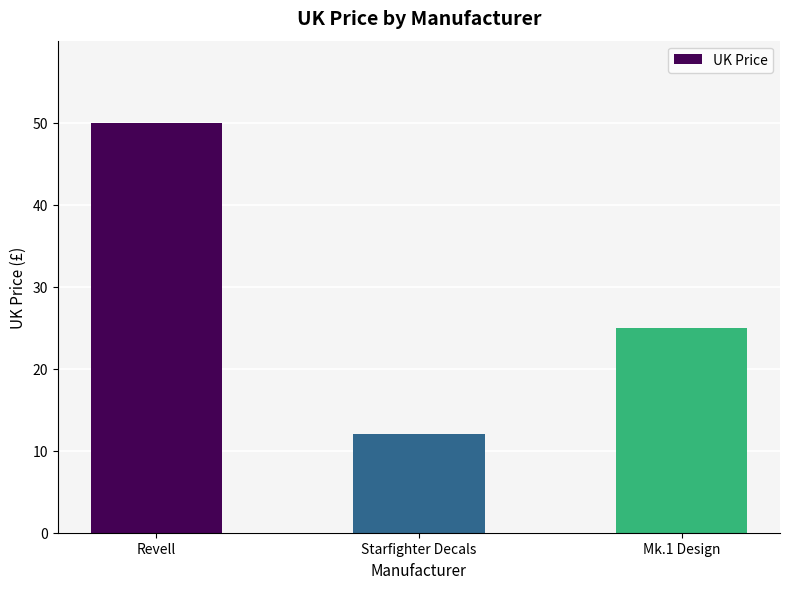

List the labels in order of value, smallest first.

Starfighter Decals, Mk.1 Design, Revell